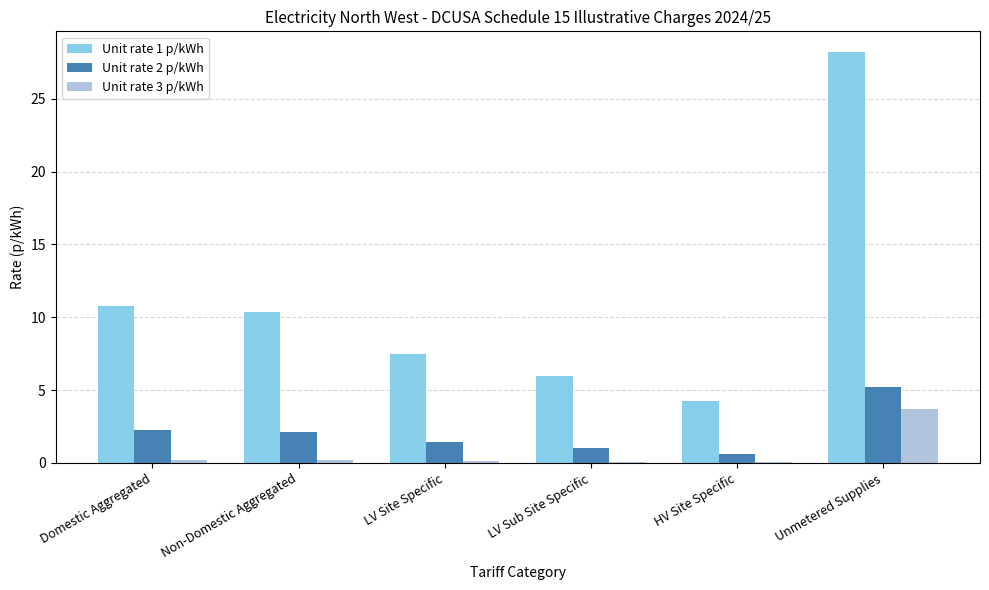

Which category has the highest value across all series?

Unmetered Supplies